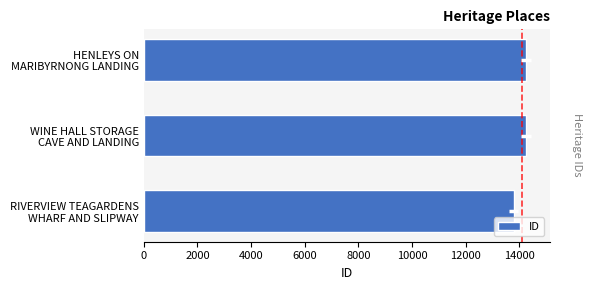

What is the sum of all values?

42318